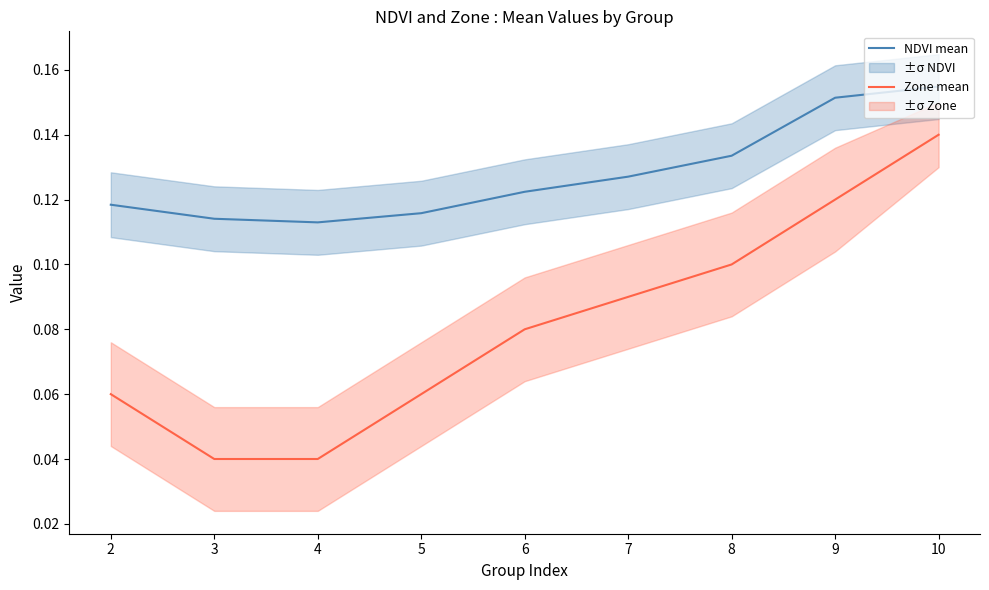

Reading left to right, transcribe all the data shown in this chart.

NDVI mean: 0.1	0.1	0.1	0.1	0.1	0.1	0.1	0.2	0.2
Zone mean: 0.1	0.0	0.0	0.1	0.1	0.1	0.1	0.1	0.1